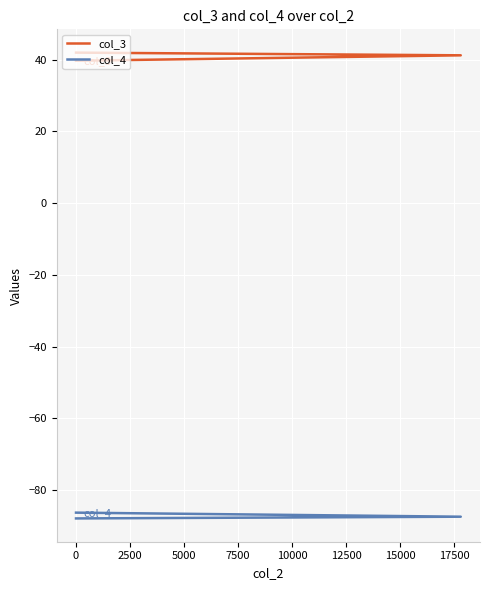

What is the minimum value for col_4?

-87.9